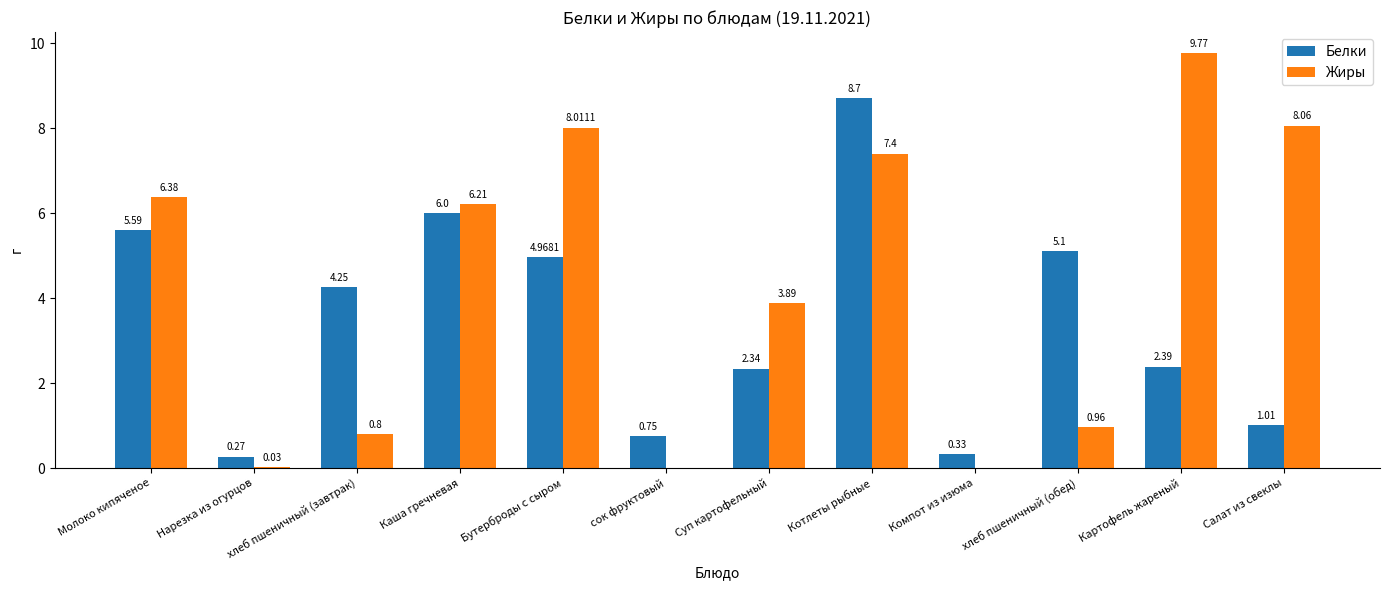

What is the difference between the Жиры values at Компот из изюма and Молоко кипяченое?

6.4